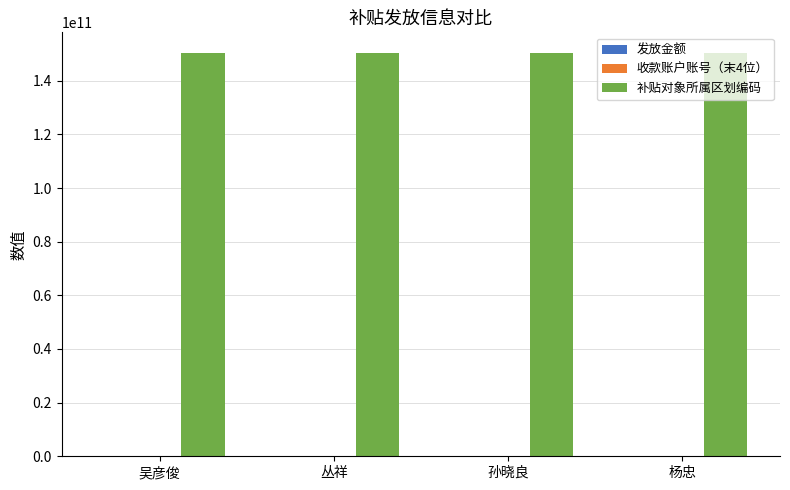

What is the maximum value shown in the chart?

150521022801